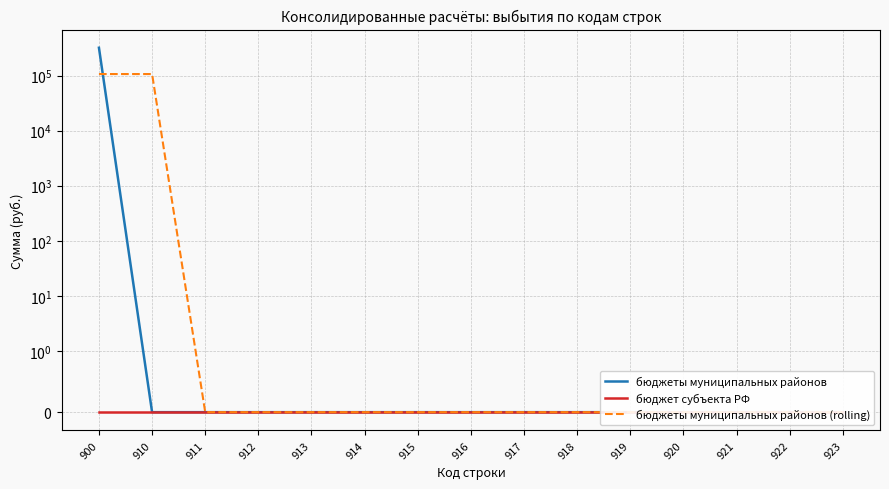

Reading left to right, extract all data points from this chart.

бюджеты муниципальных районов: 900=319058.0	910=0.0	911=0.0	912=0.0	913=0.0	914=0.0	915=0.0	916=0.0	917=0.0	918=0.0	919=0.0	920=0.0	921=0.0	922=0.0	923=0.0
бюджет субъекта РФ: 900=0.0	910=0.0	911=0.0	912=0.0	913=0.0	914=0.0	915=0.0	916=0.0	917=0.0	918=0.0	919=0.0	920=0.0	921=0.0	922=0.0	923=0.0
бюджеты муниципальных районов (rolling): 900=106352.7	910=106352.7	911=0.0	912=0.0	913=0.0	914=0.0	915=0.0	916=0.0	917=0.0	918=0.0	919=0.0	920=0.0	921=0.0	922=0.0	923=0.0